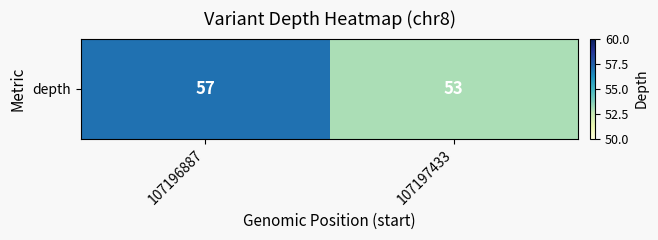

What is the average value?

55